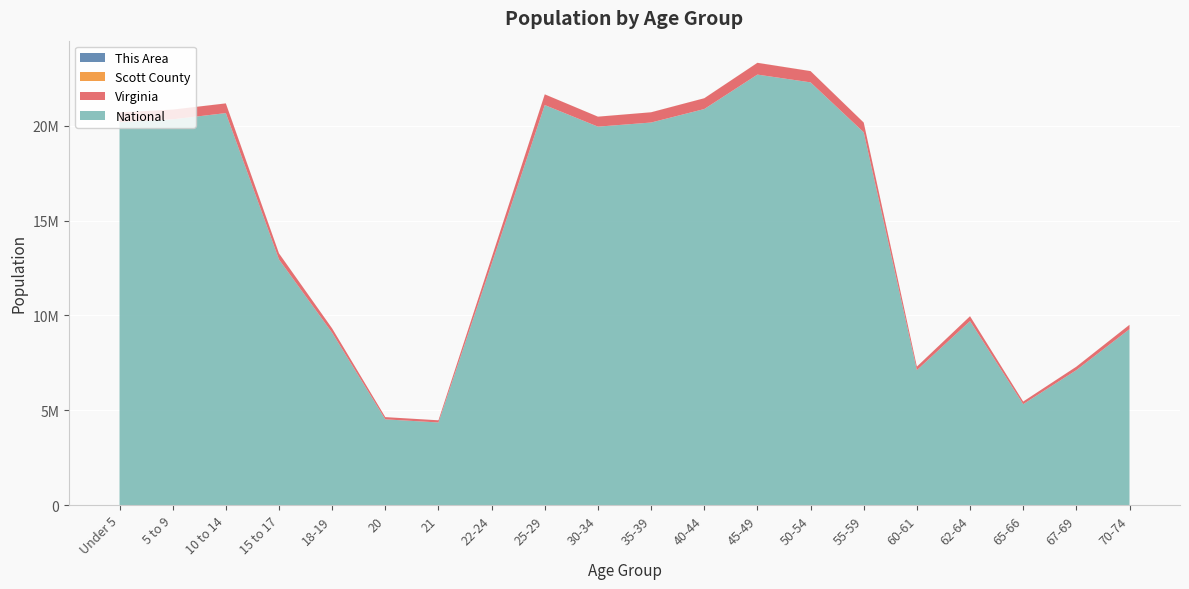

Reading left to right, what are all the values shown in this chart?

This Area: 129	179	201	142	69	35	29	117	181	152	206	232	265	253	250	97	147	88	130	185
Scott County: 1173	1166	1325	812	492	250	222	687	1200	1256	1470	1630	1732	1787	1711	693	1001	614	847	1127
Virginia: 509625	511849	511246	320957	230008	117445	114918	339728	564342	526077	540063	568865	621155	592845	512595	186629	255740	138154	182148	229502
National: 20201362	20348657	20677194	12954254	9086089	4519129	4354294	12712576	21101849	19962099	20179642	20890964	22708591	22298125	19664805	7113727	9704197	5319902	7115361	9278166